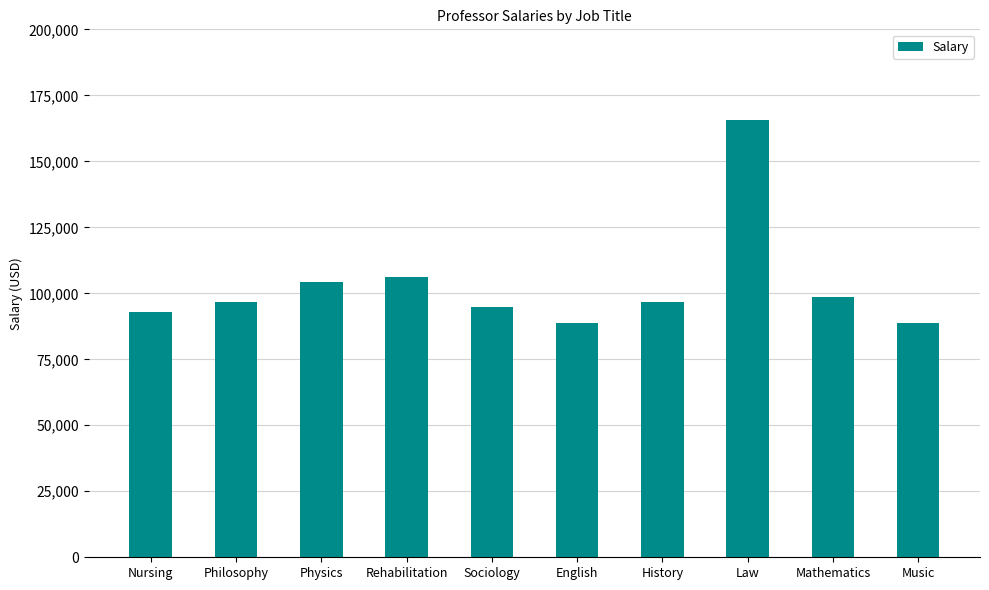

Where is the data nearest to the value 127053?

Rehabilitation